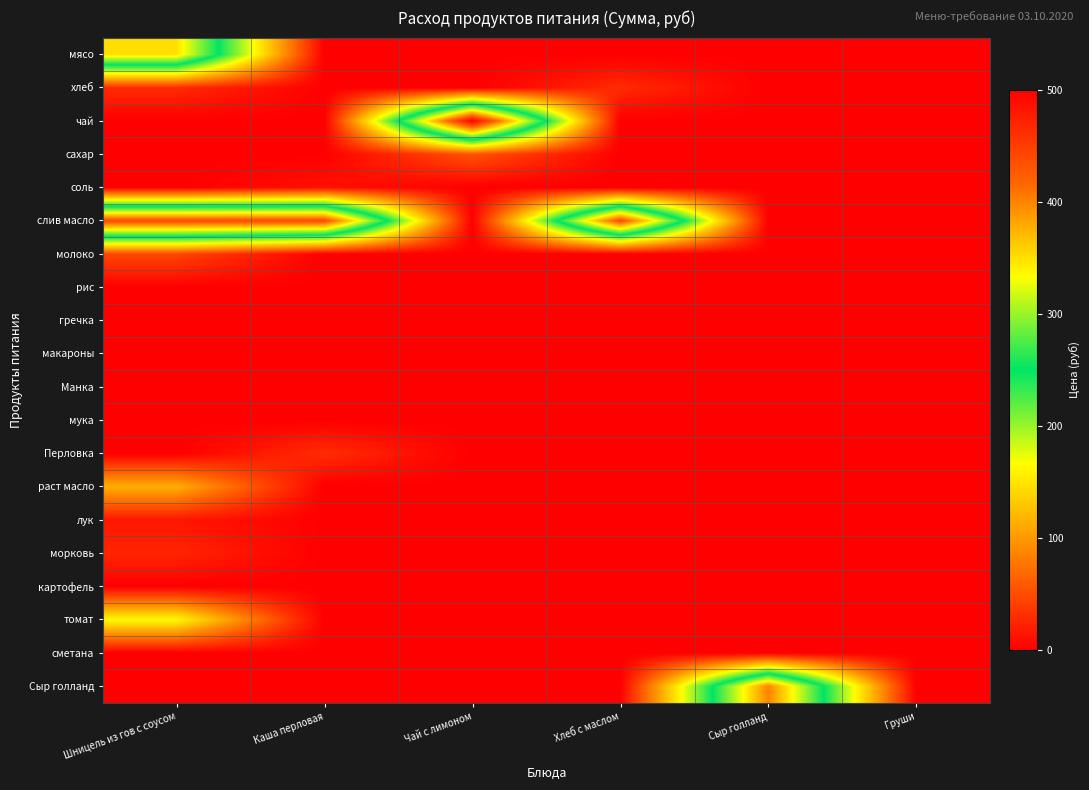

Which category has the lowest value across all series?

Каша перловая